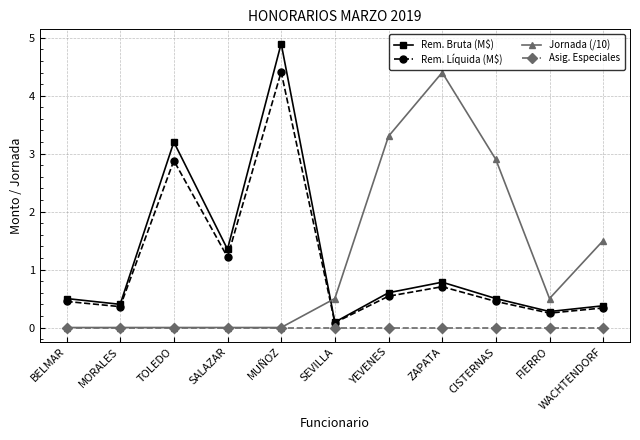

Count the Jornada (/10) values in the range 0 to 2.

8